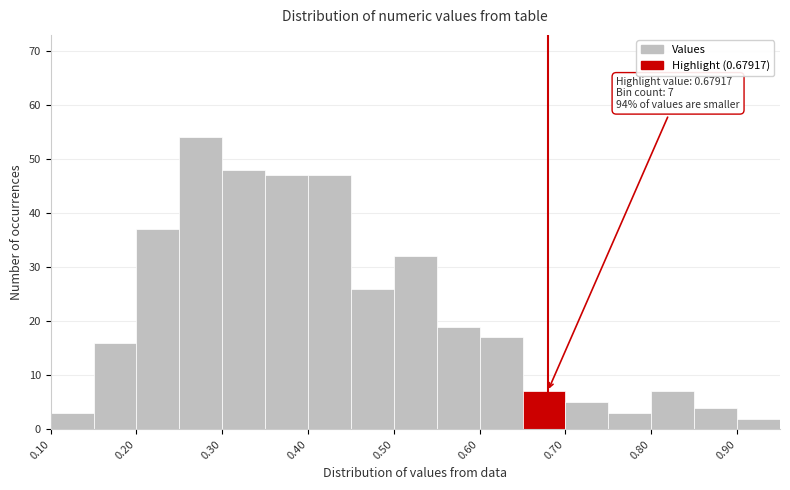

Which range on the x-axis has the tallest bar?

0.25 to 0.30